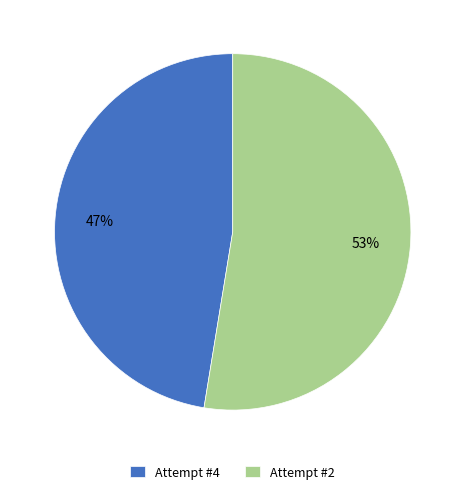

To the nearest percent, what is the combined percentage of Attempt #2 and Attempt #4?

100%